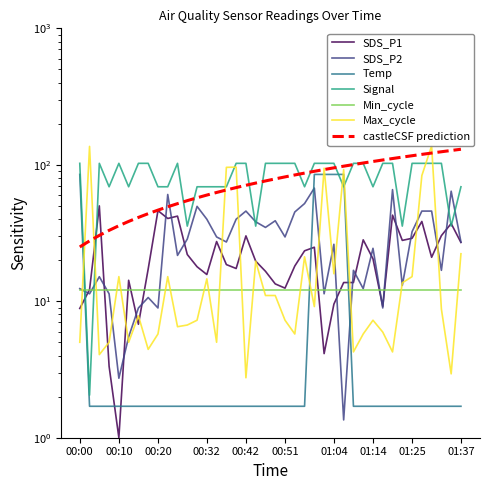

How many interior local valleys does the SDS_P2 series have?

13